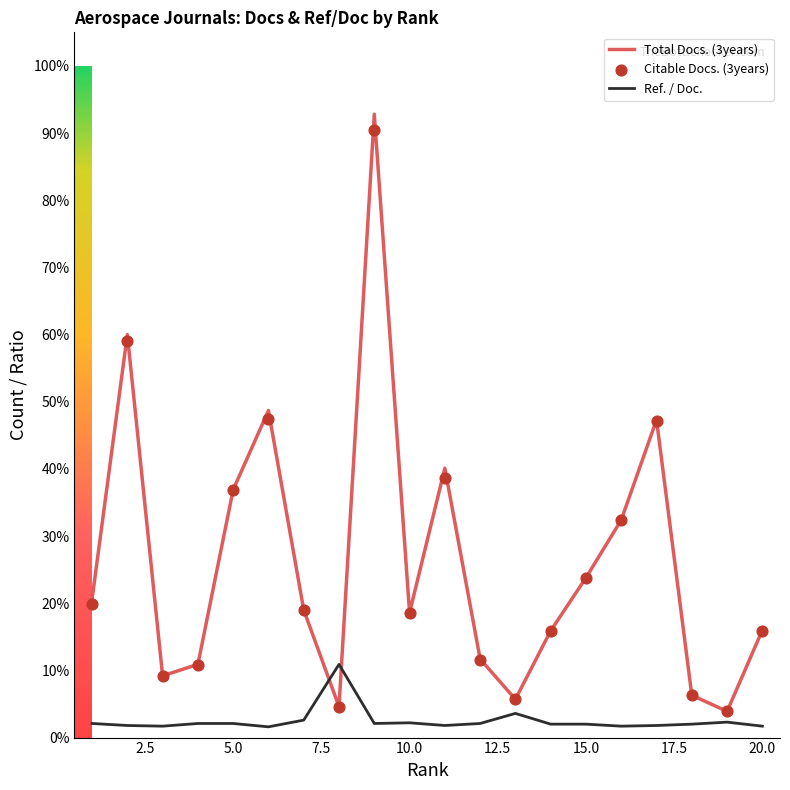

At how many categories does at least one series exceed 186?

10